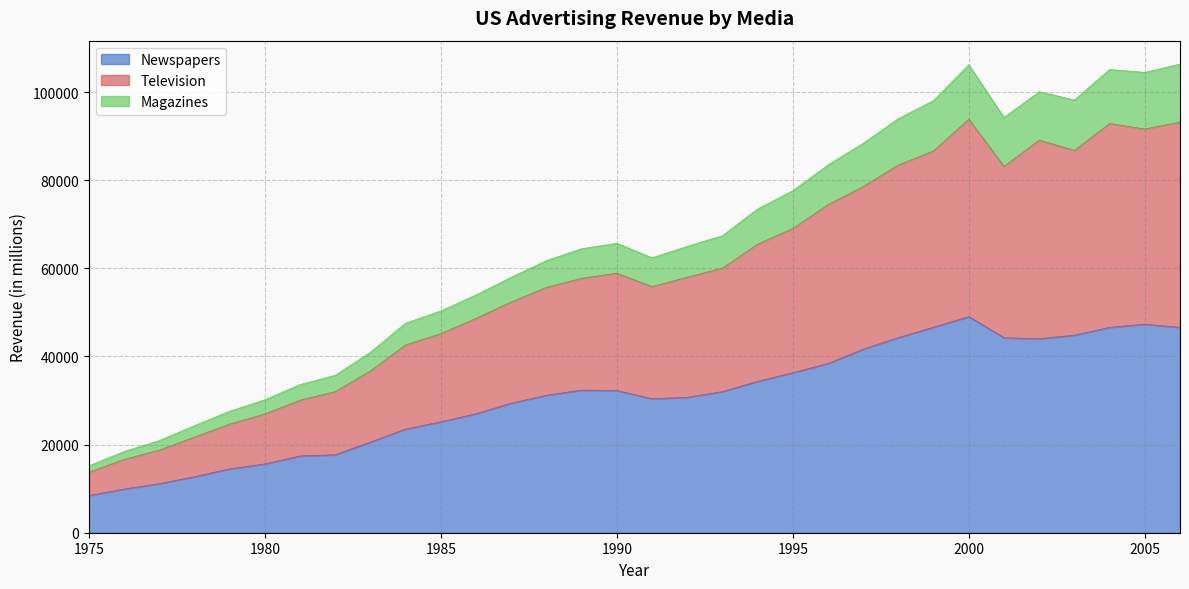

What is the highest value of the Newspapers series?

49050